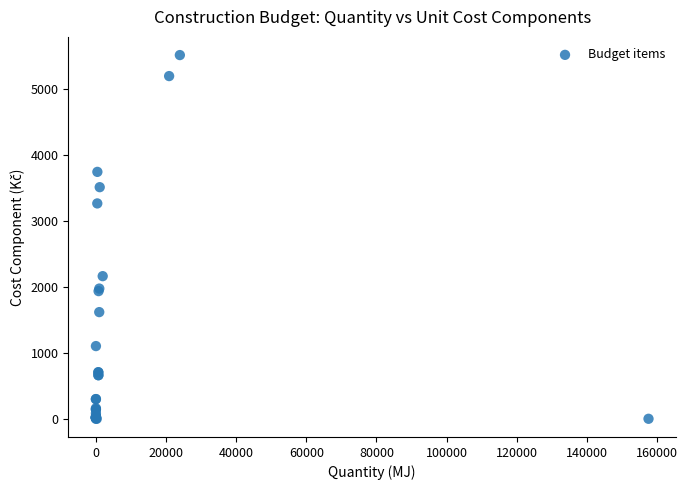

What Y value in the scatter plot is closest to 2759?

3267.8